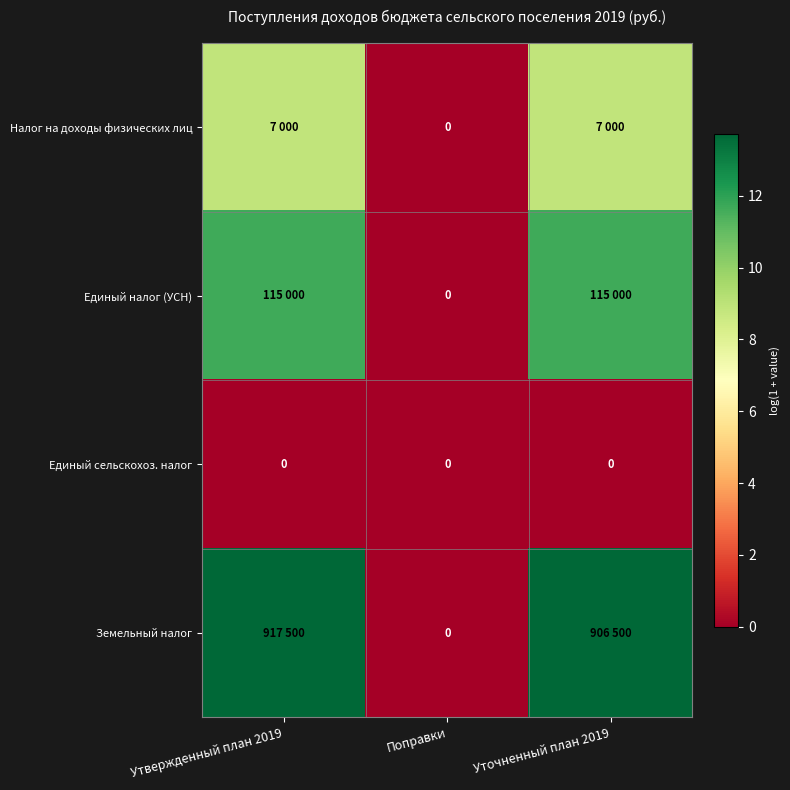

Is the value of Земельный налог at Поправки greater than the value of Налог на доходы физических лиц at Уточненный план 2019?

No